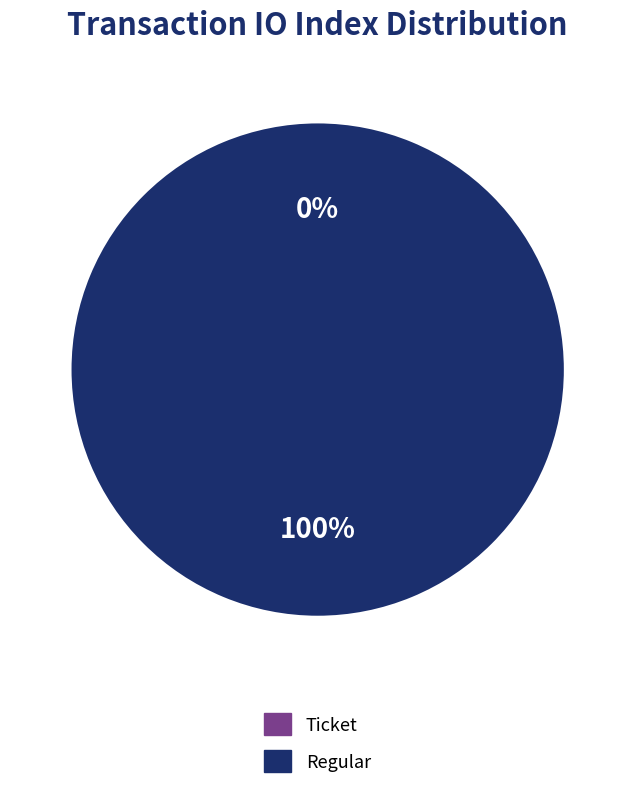

Which slice is the smallest?

Ticket